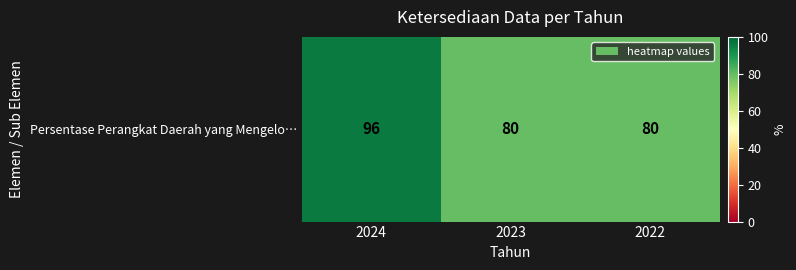

Which has a higher value, 2023 or 2024?

2024